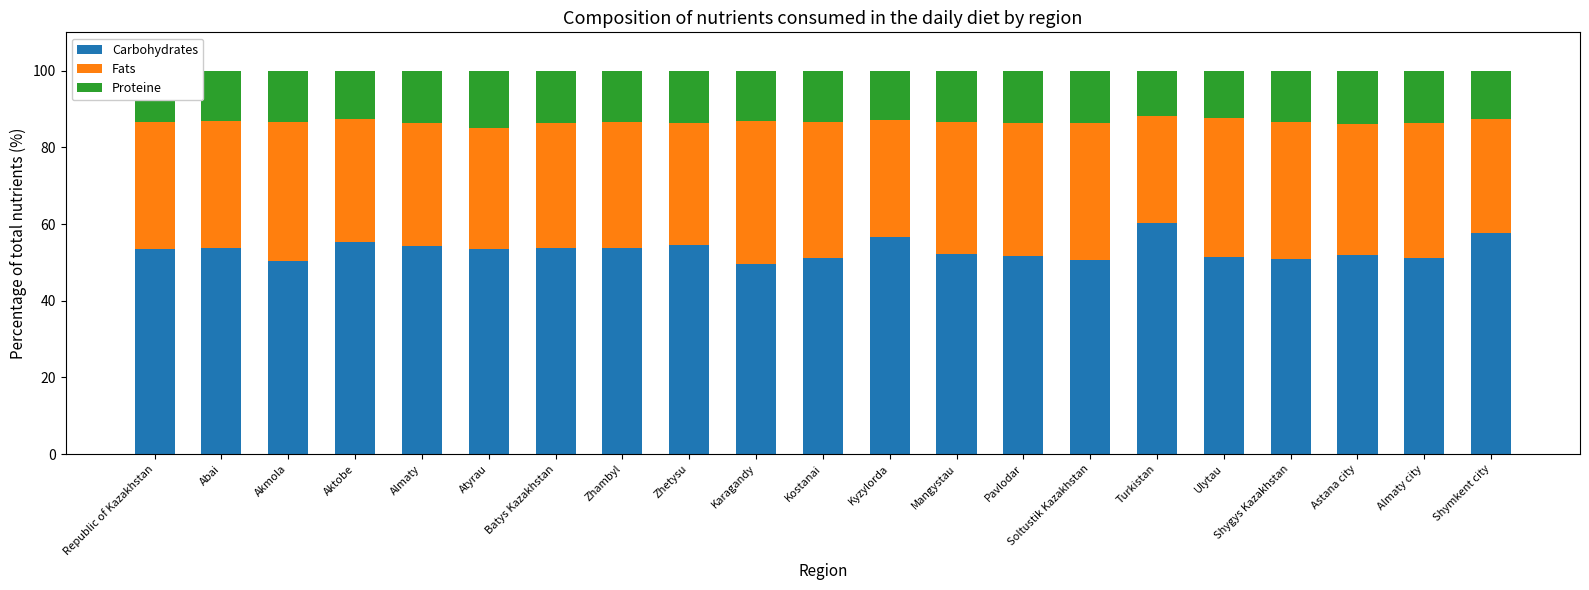

What is the total value across all series at Pavlodar?

100.0